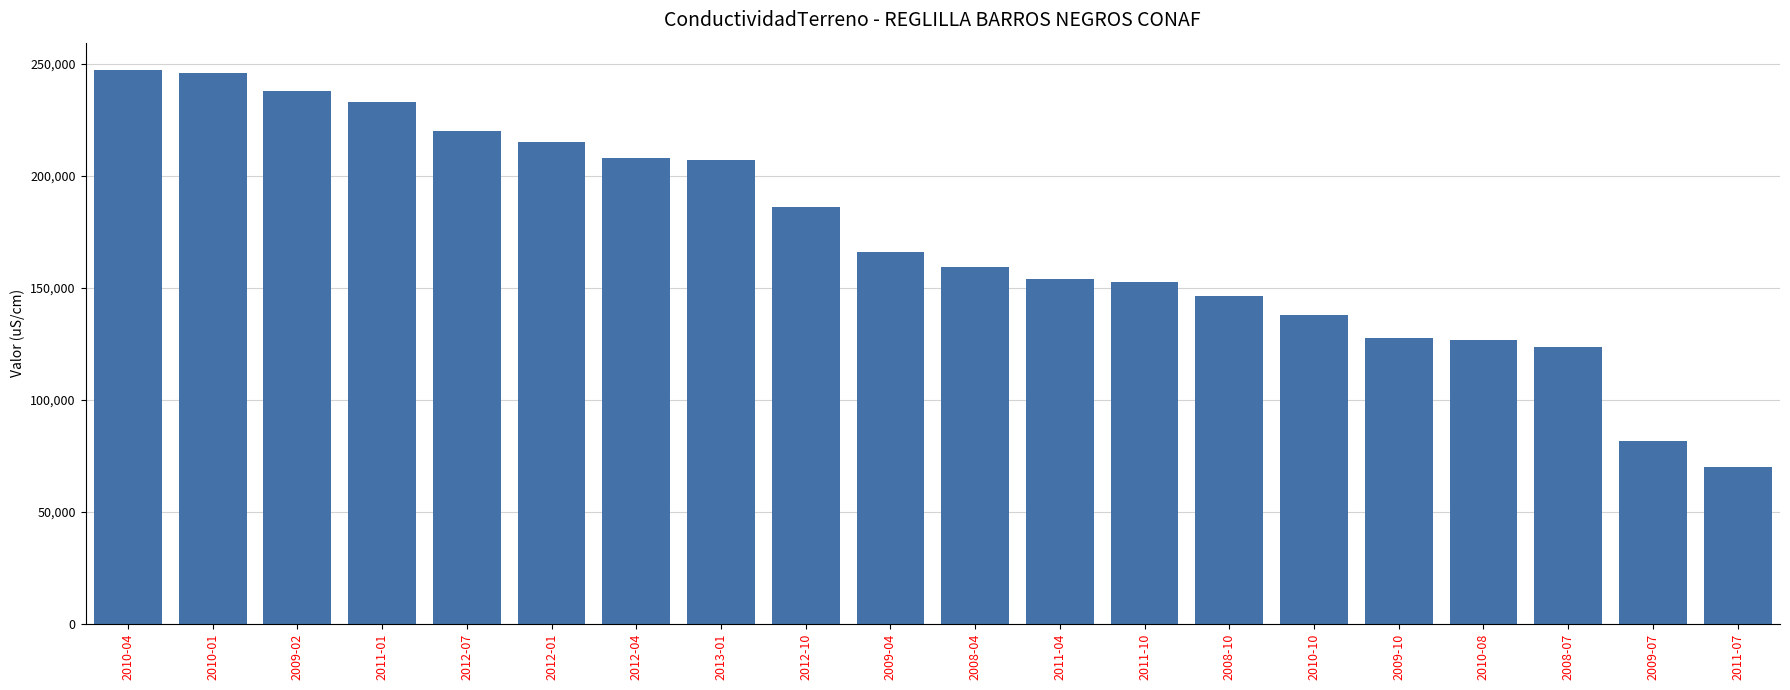

Approximately how many times larger is the value at 2013-01 compared to 2008-10?

1.4